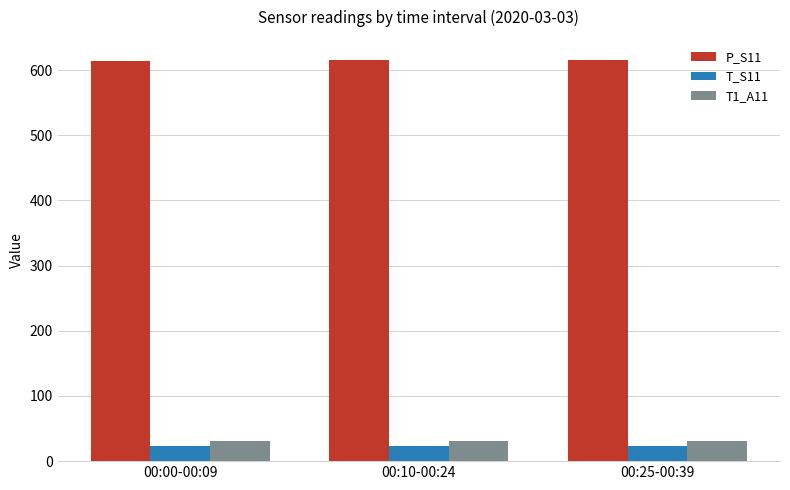

What is the spread (max minus min) of values at 00:10-00:24?

592.1